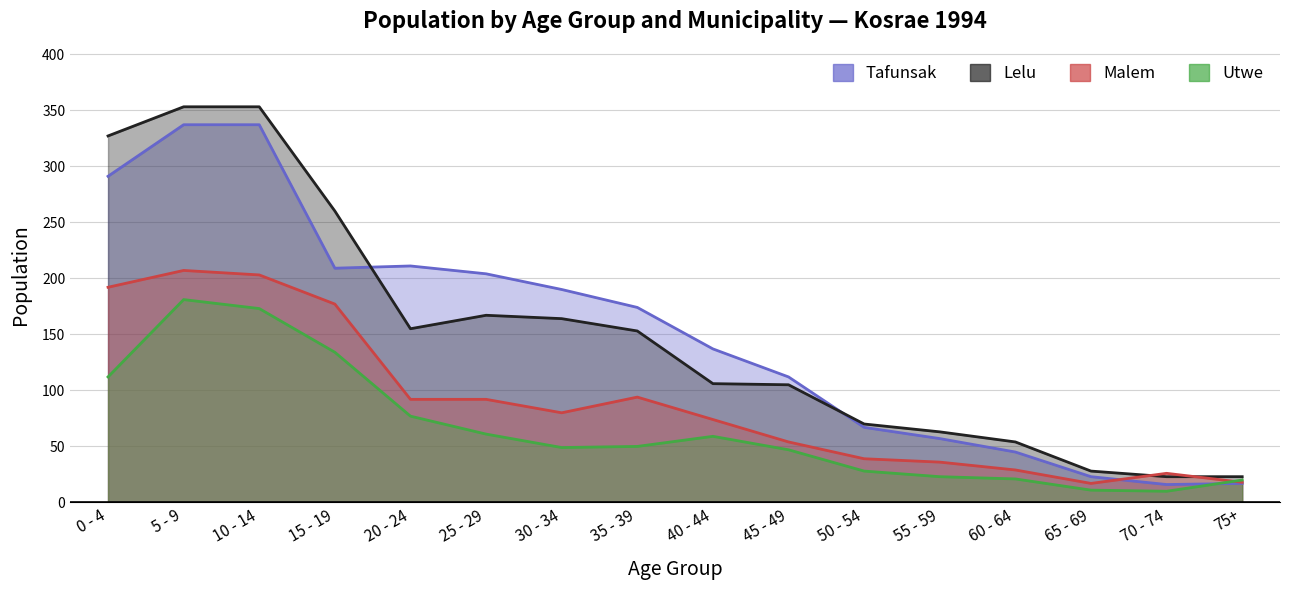

What is the value of the Utwe point at the 7th from the left?

49